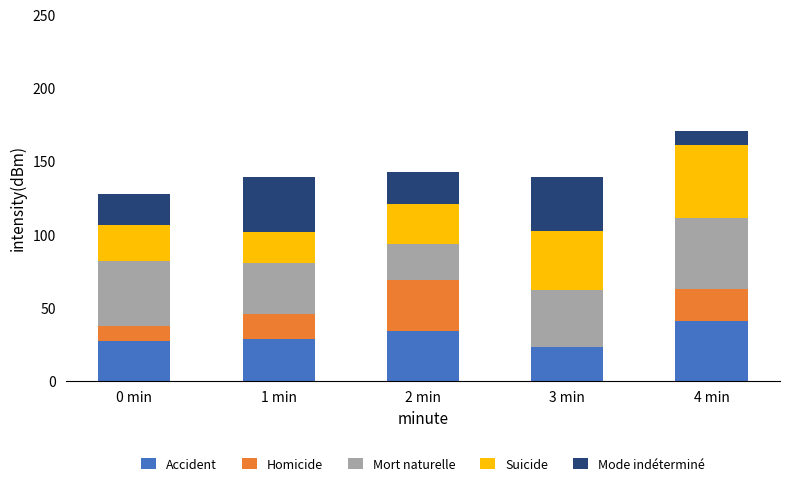

At which category is the sum across all series the highest?

4 min